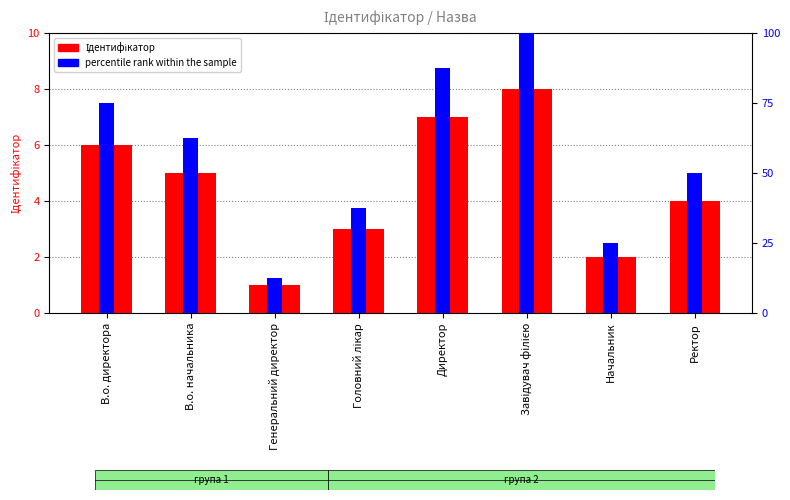

How many groups of bars are there?

8